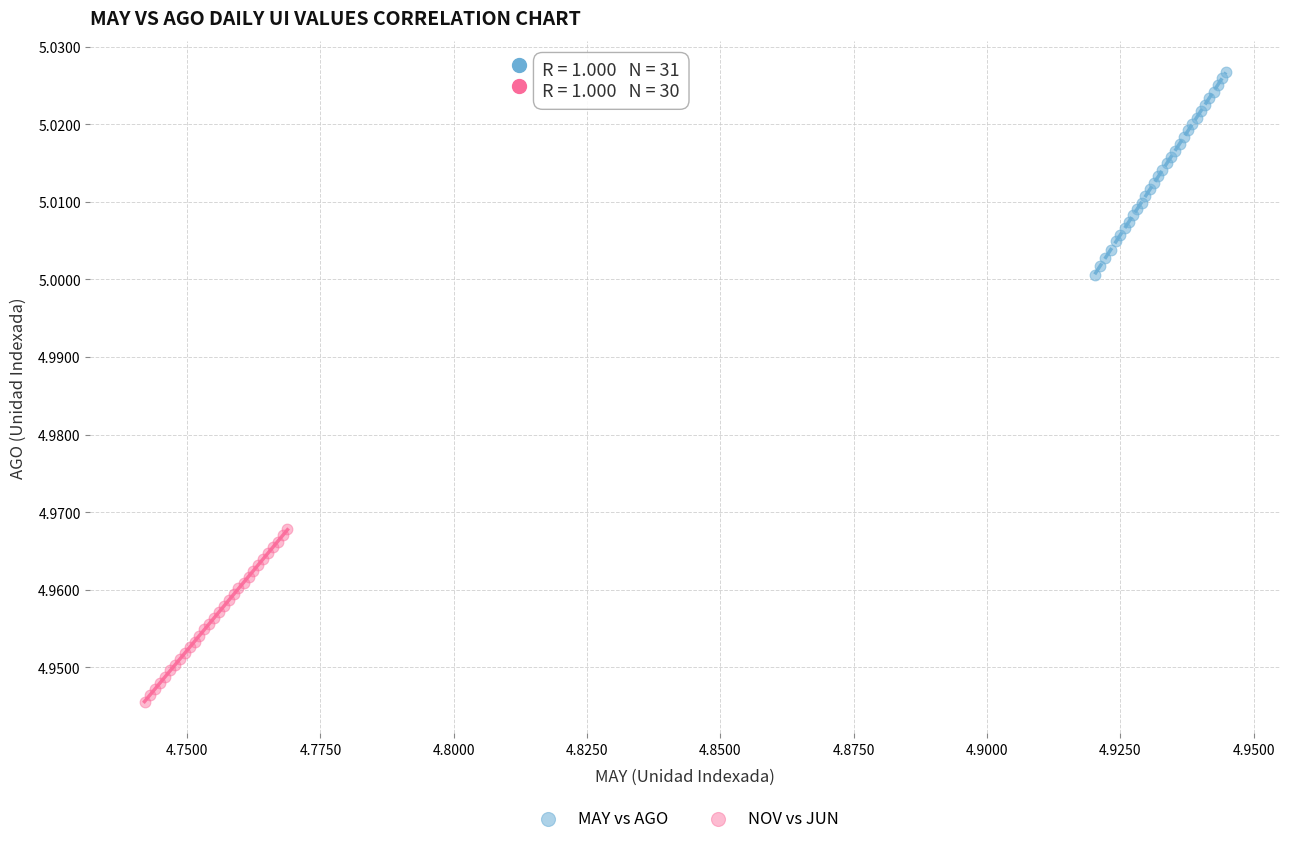

Which series reaches the maximum Y coordinate?

MAY vs AGO